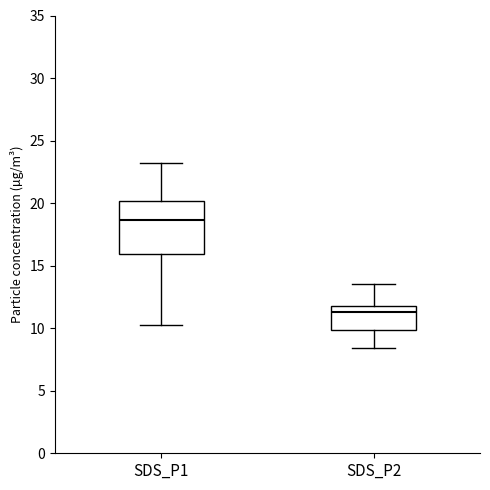

Reading left to right, transcribe this box plot: for each box, give where its median line is, the range the box spans, and where its two whiskers end, as read against the y-axis. The values are not printed on the chart, so give them approximately, as read against the axis.

SDS_P1: median 18.5, box 16.0 to 20.0, whiskers 10.5 to 23.0
SDS_P2: median 11.5, box 10.0 to 12.0, whiskers 8.5 to 13.5